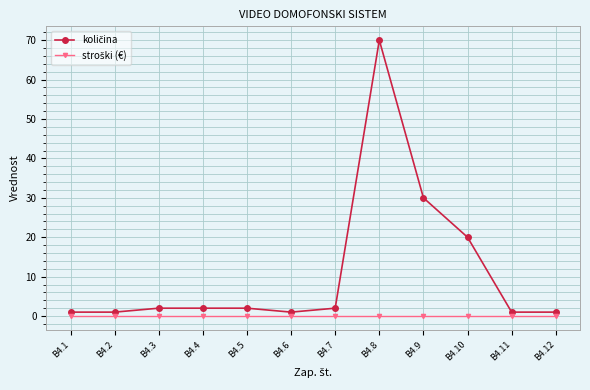

What is the difference between the highest and lowest values at B4.8?

70